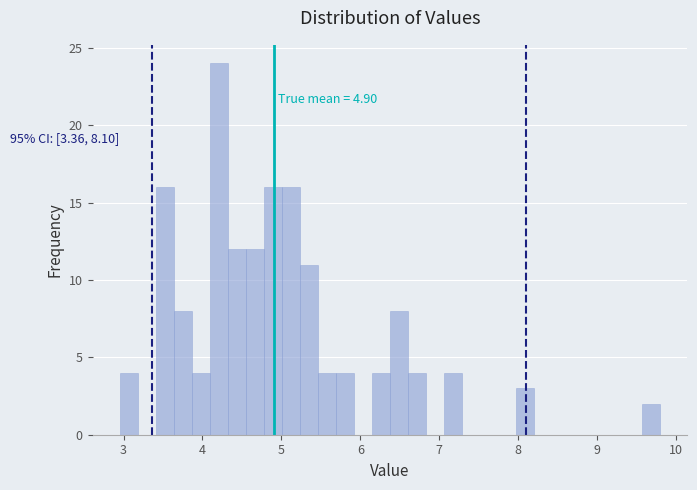

Around what value on the x-axis is the tallest bar? Give the approximate position of its centre, as read against the axis.

4.2